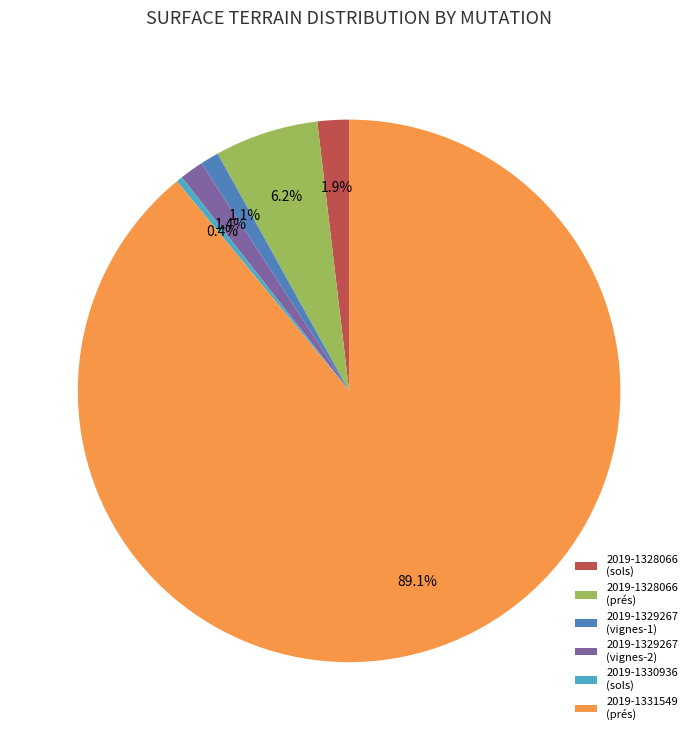

The 2019-1329267 (vignes-1) slice represents 7% of the pie. True or false?

False